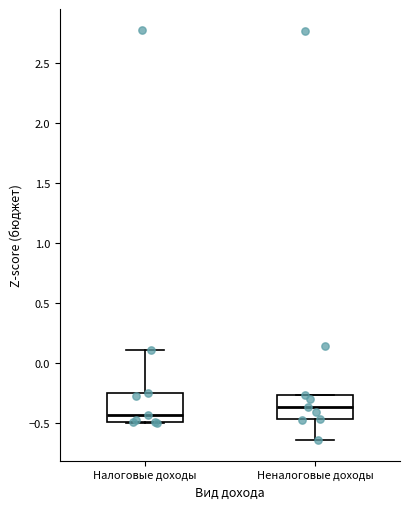

Where is the lower edge of the box for Неналоговые доходы on the y-axis? The values are not printed on the chart, so give them approximately, as read against the axis.

-0.45